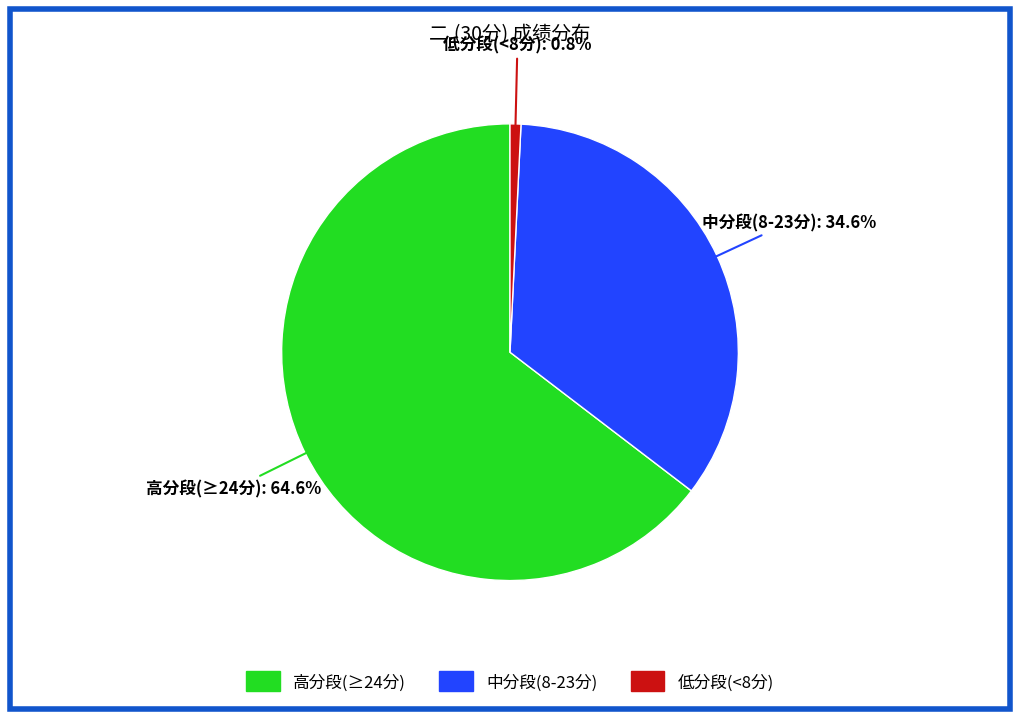

To the nearest percent, what is the average slice percentage?

33%